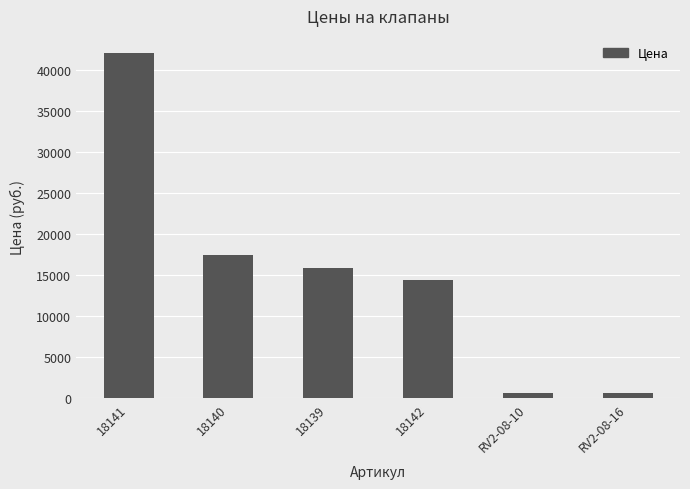

Does the chart contain any negative values?

No